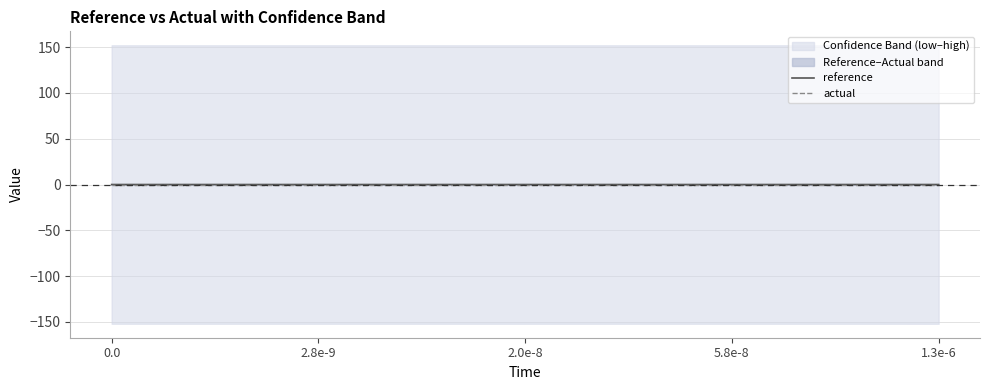

Rank the series at 6 from lowest to highest value.

reference, actual